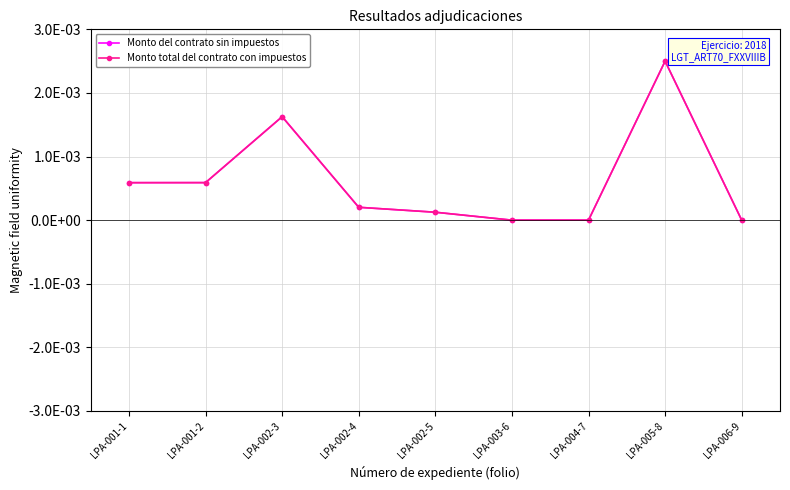

At which category is the sum across all series the highest?

LPA-005-8